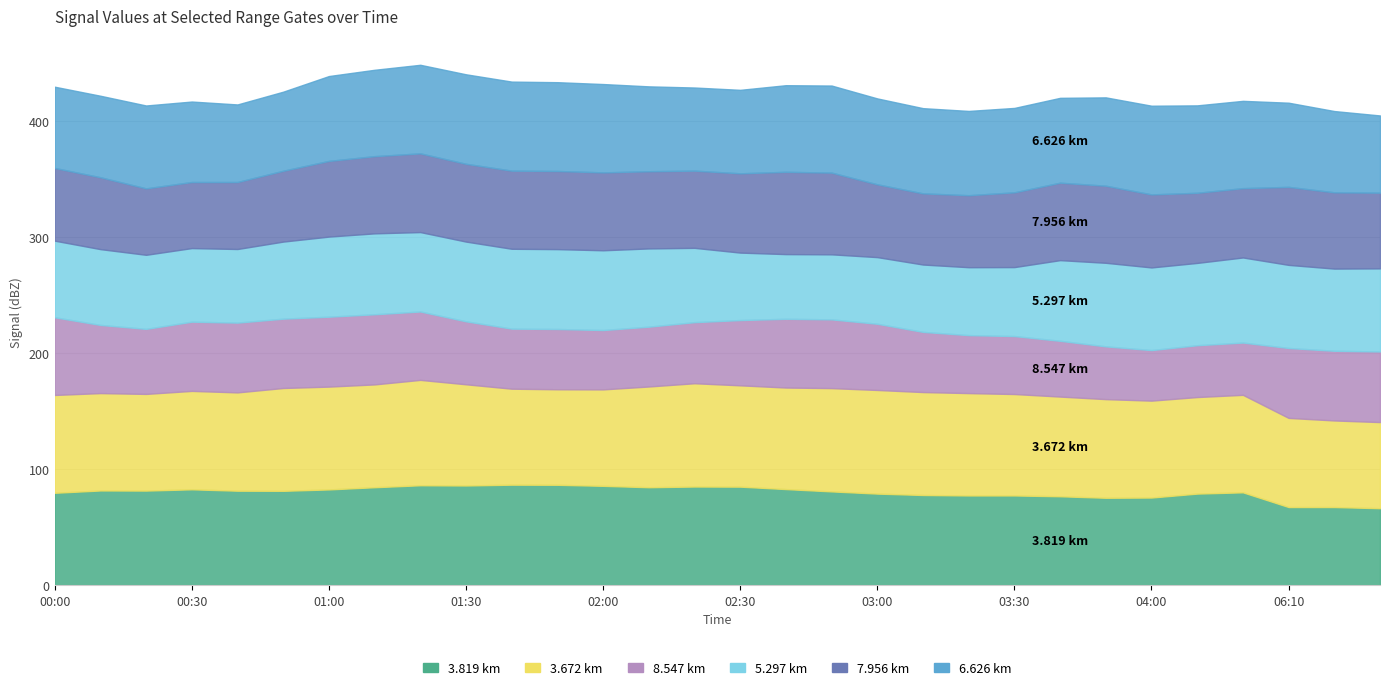

What is the difference between the maximum and minimum values in the 6.626 series?

10.6